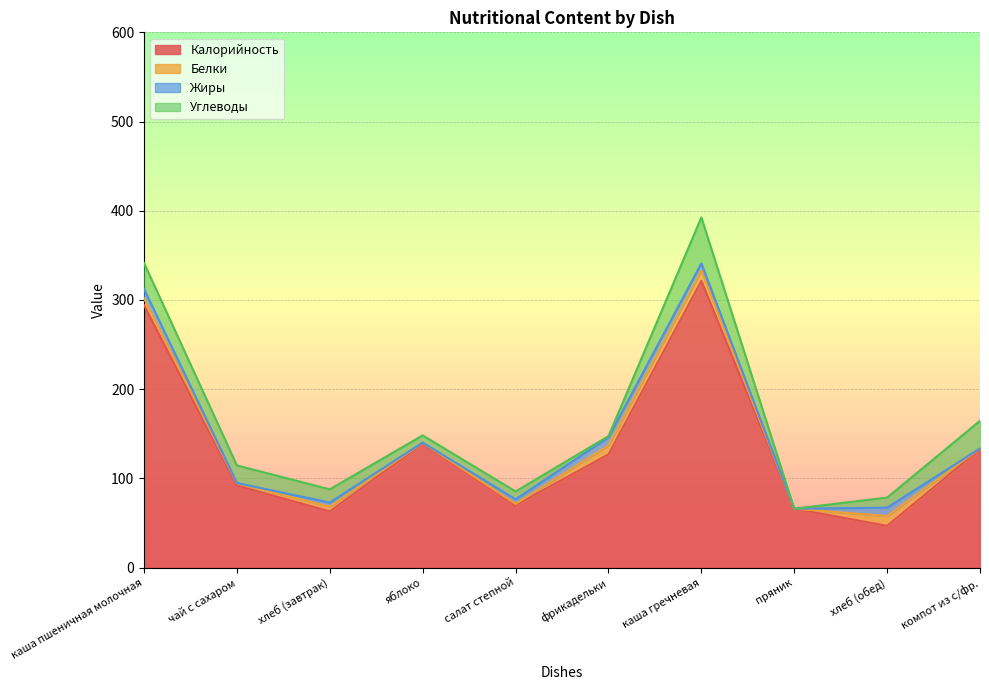

What are all the series names shown in the legend?

Калорийность, Белки, Жиры, Углеводы